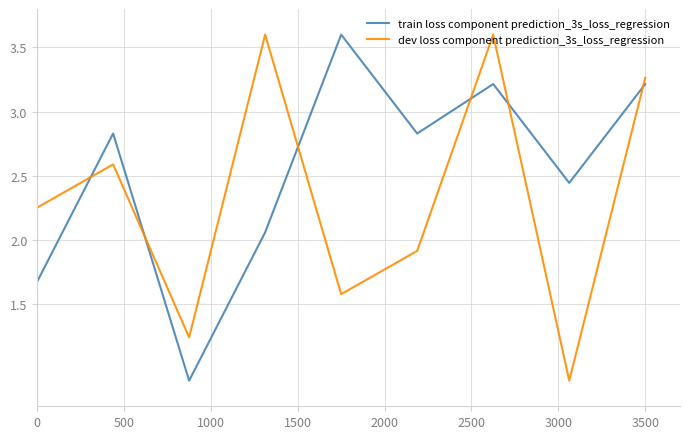

What is the difference between the maximum and minimum values in the dev loss component prediction_3s_loss_regression series?

2.7